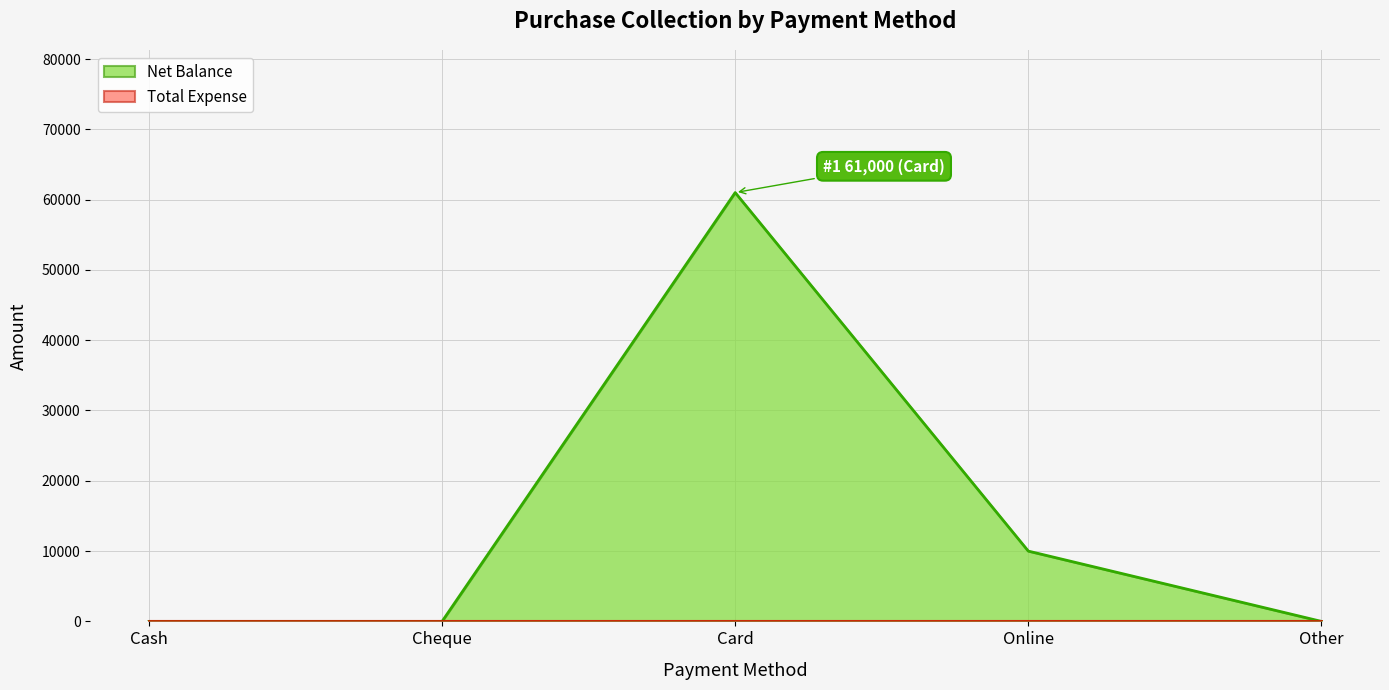

How many values are between 0 and 10000?

4